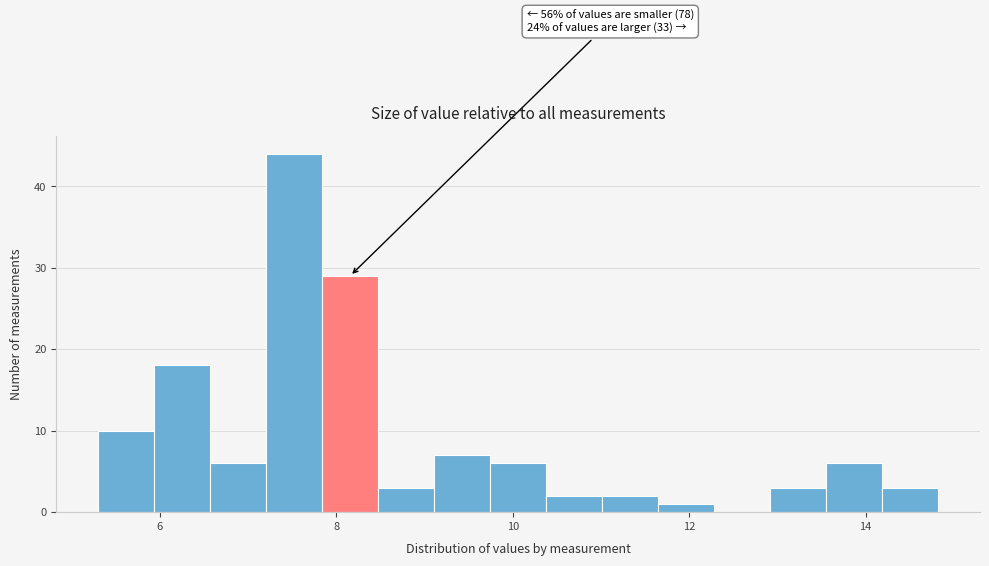

Read against the x-axis, roughly where is the centre of the tallest bar?

7.6